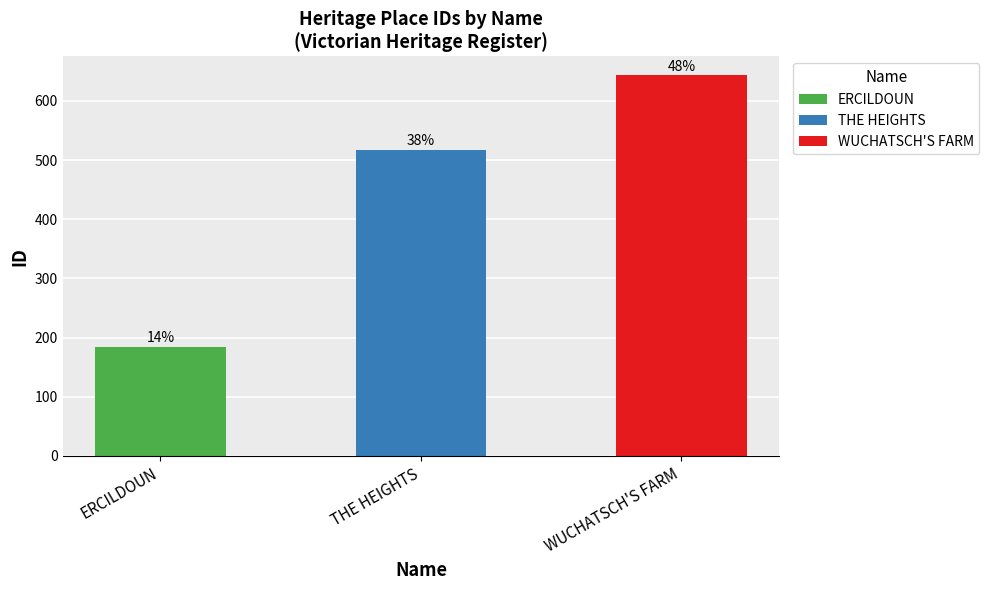

How many bars are there in total?

3